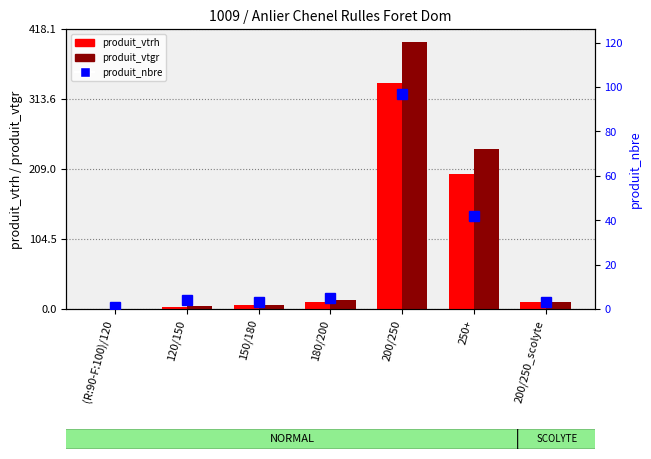

The value of produit_vtgr at 150/180 is 6.5. True or false?

True